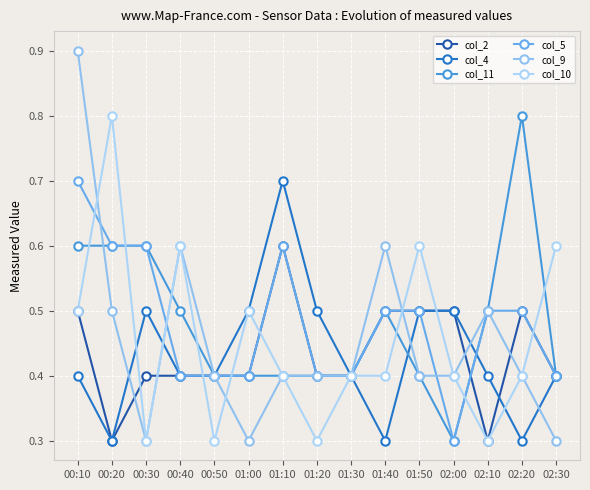

At which category is the sum across all series the highest?

00:10